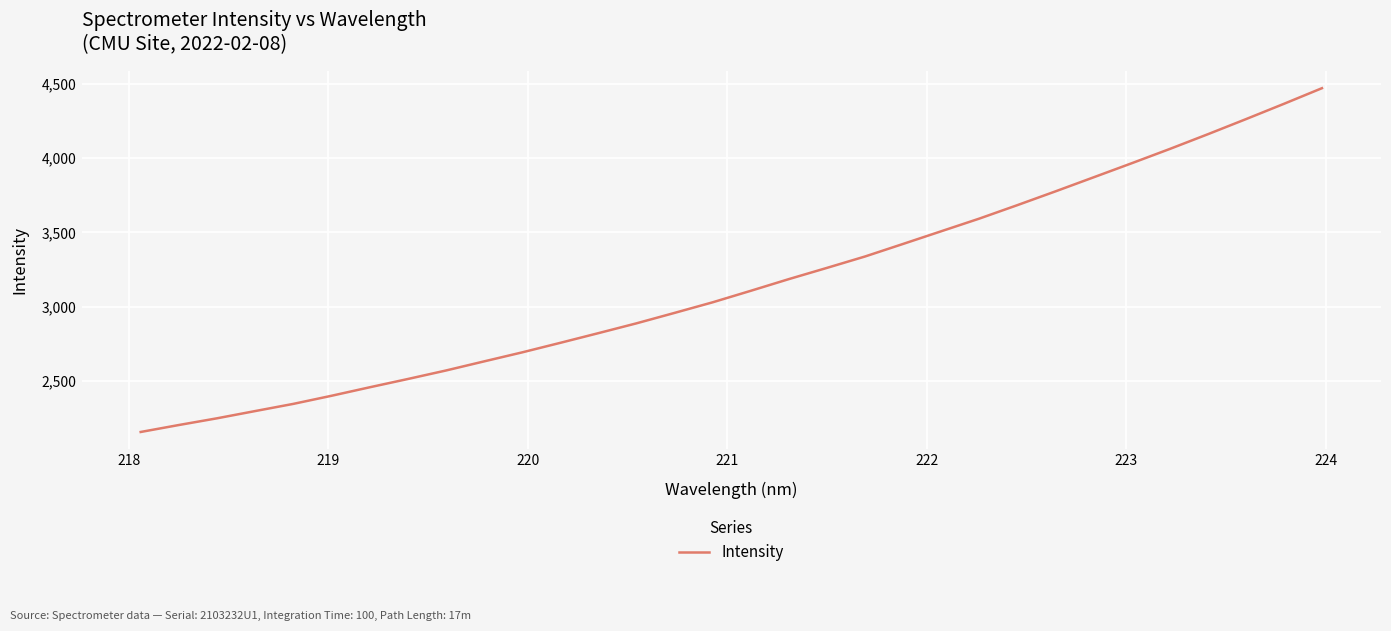

What is the difference between the maximum and minimum values?

2315.6